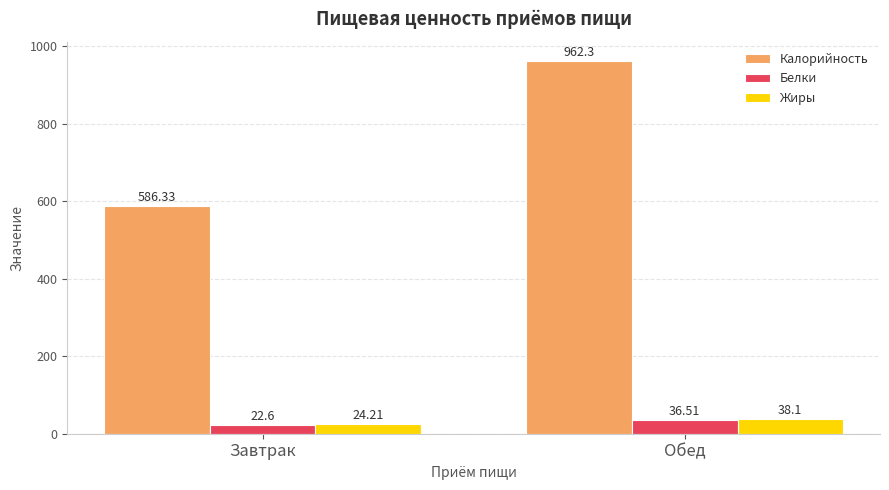

How many values in the Жиры series are below 38?

1